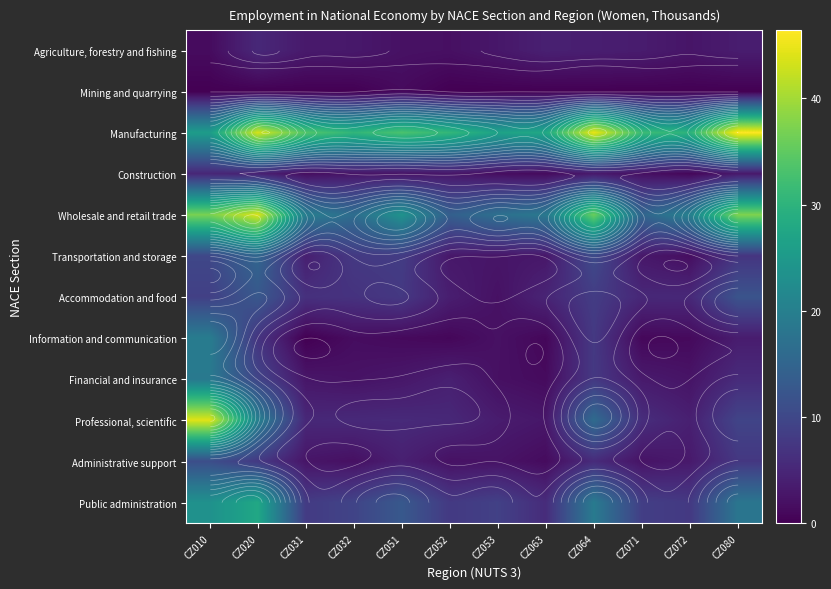

At which category is the sum across all series the highest?

CZ010